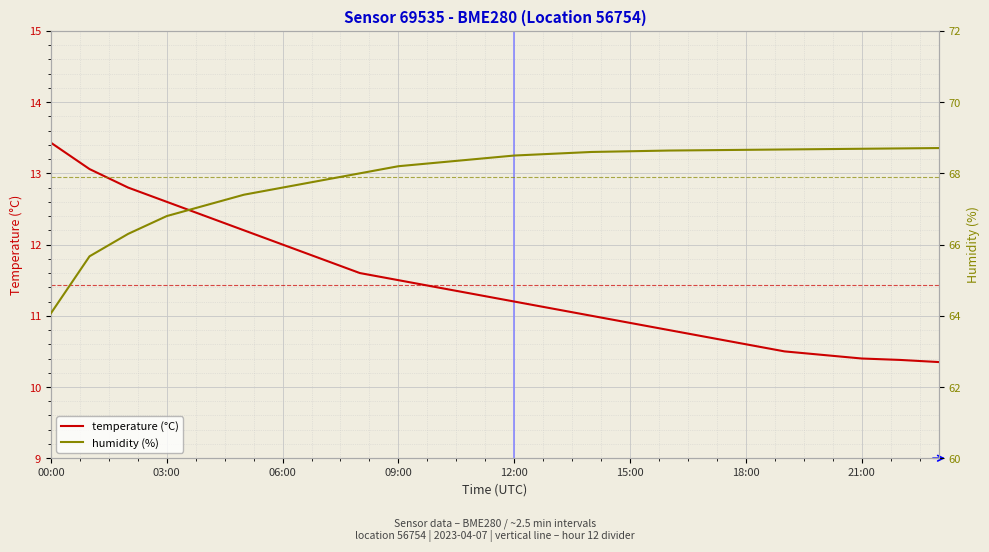

List the series in order of their peak value, lowest first.

temperature (°C), humidity (%)